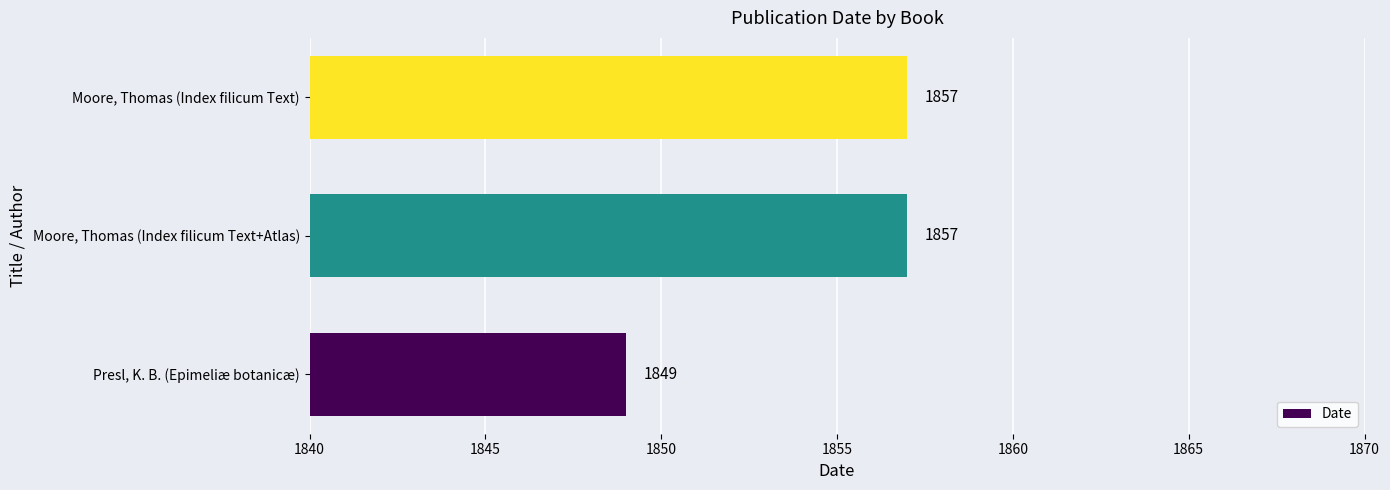

The chart shows a value of 697 at Moore, Thomas (Index filicum Text). True or false?

False